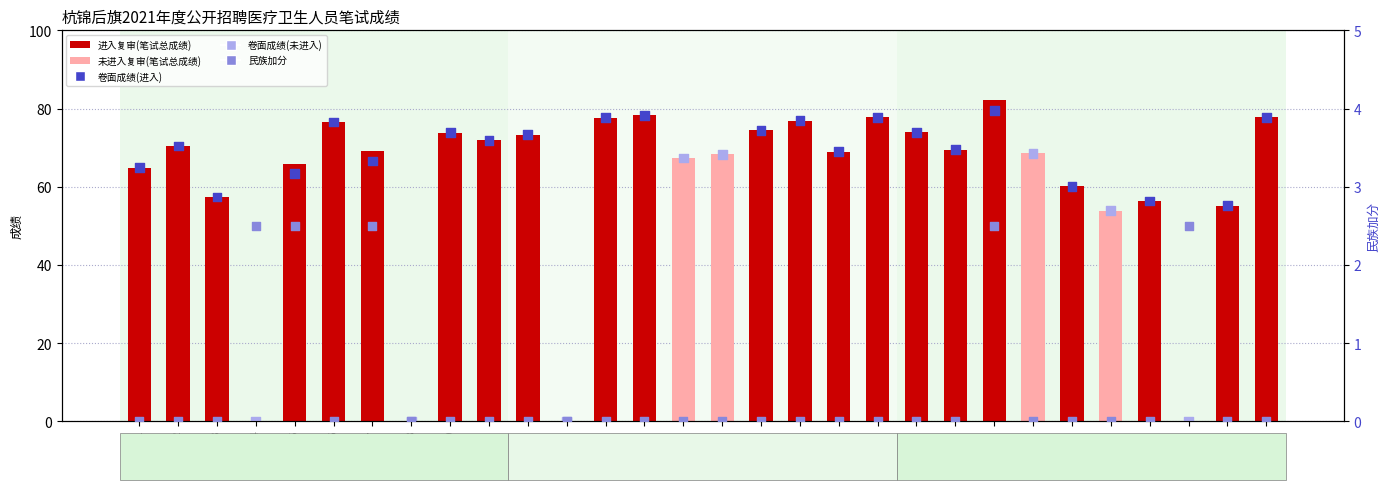

What are all the series names shown in the legend?

笔试总成绩, 卷面成绩, 民族加分